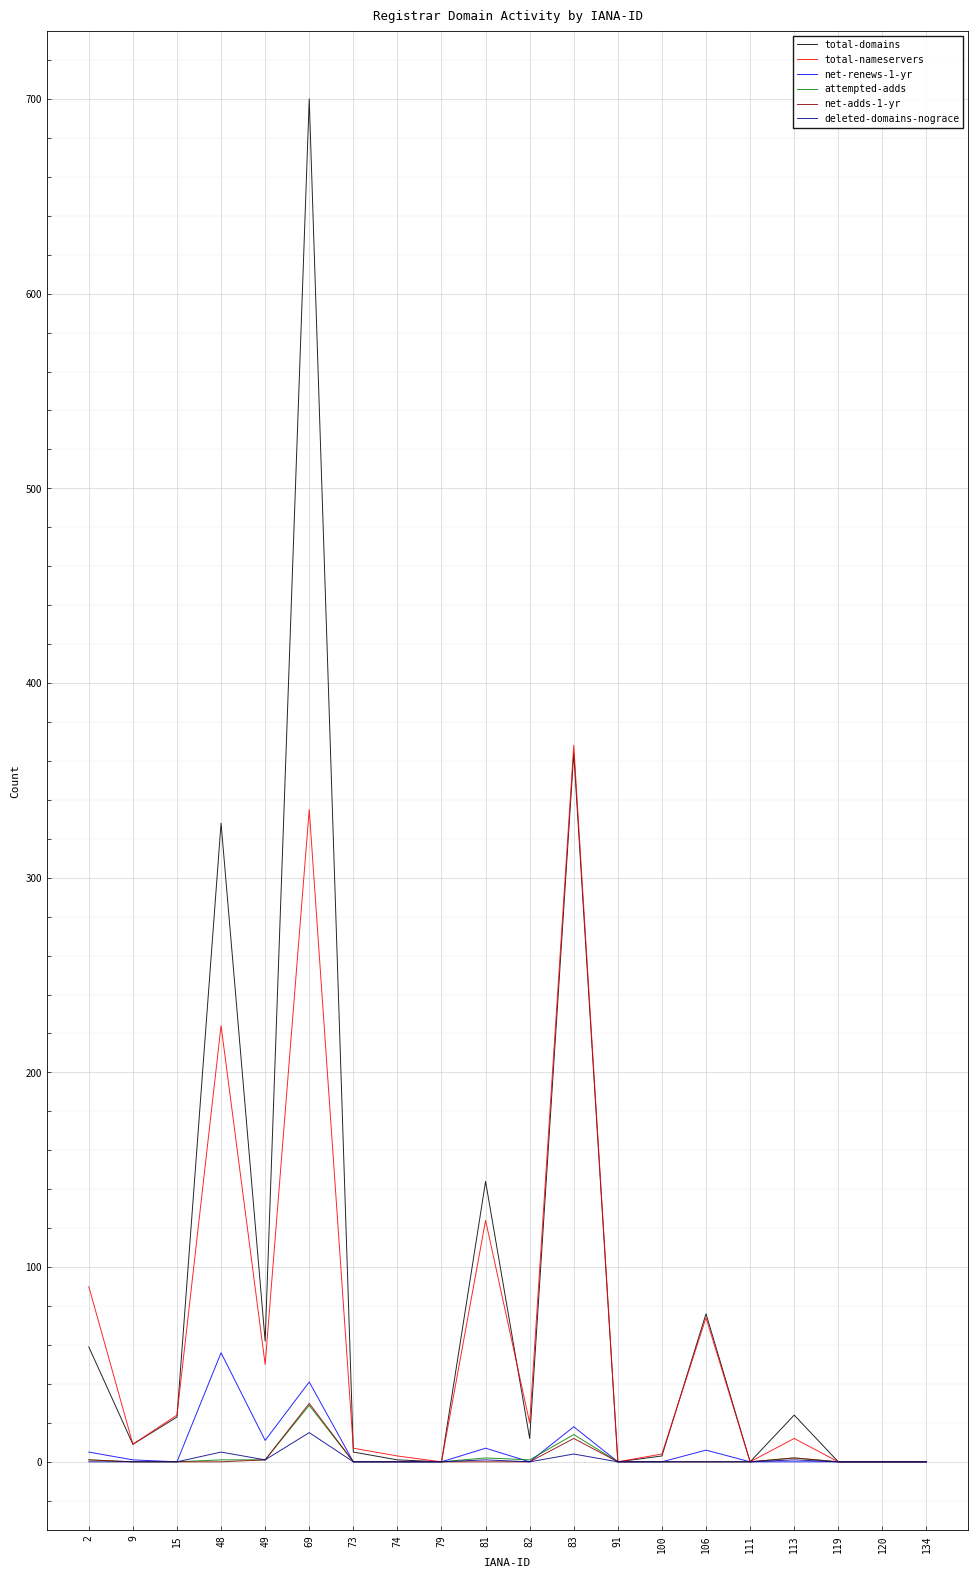

The total-nameservers series shows -251 at 120. True or false?

False